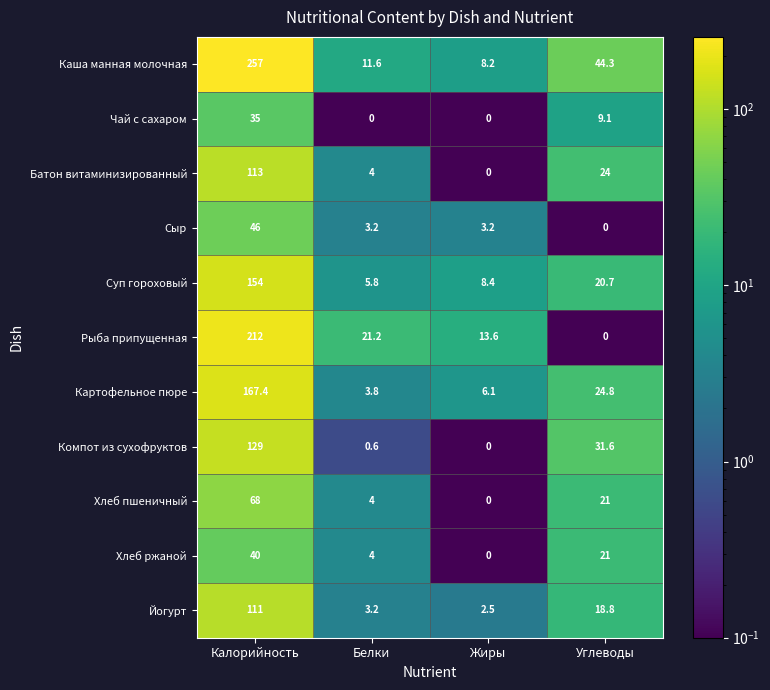

What is the highest value of the Сыр series?

46.0